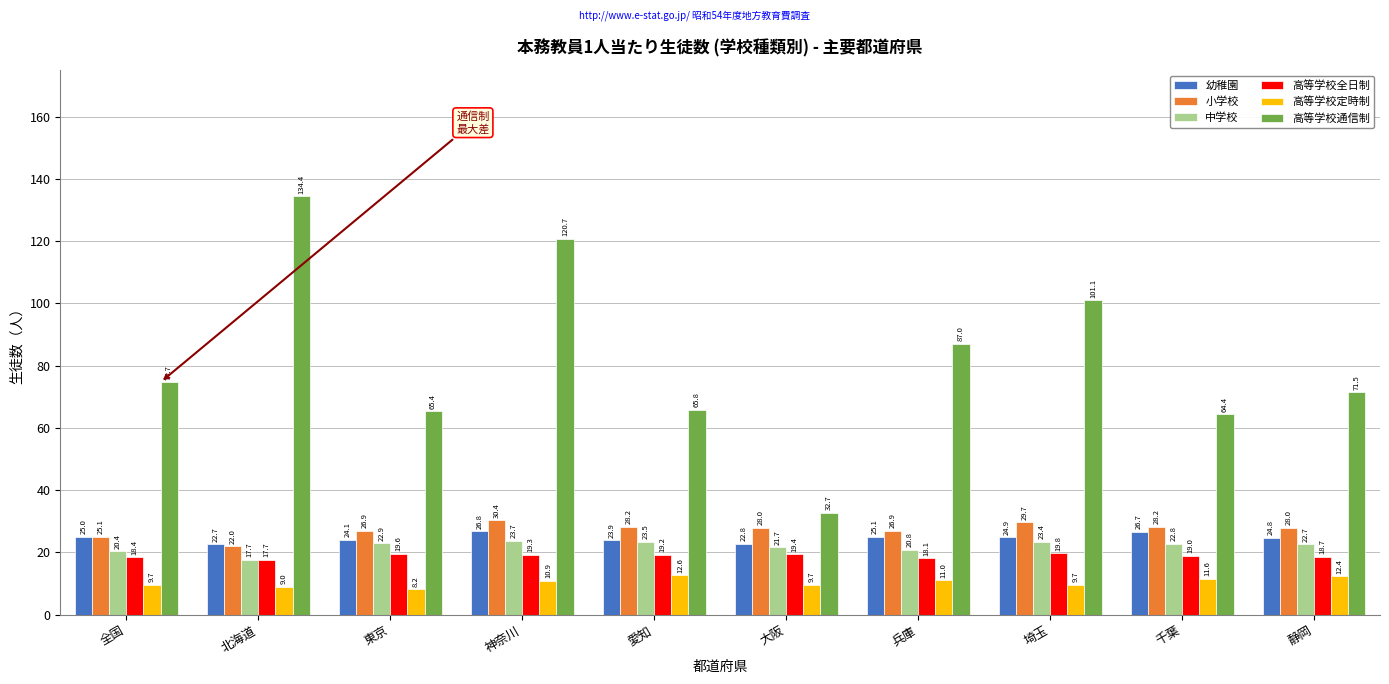

What is the sum of the 小学校 values at 東京 and 大阪?

54.9